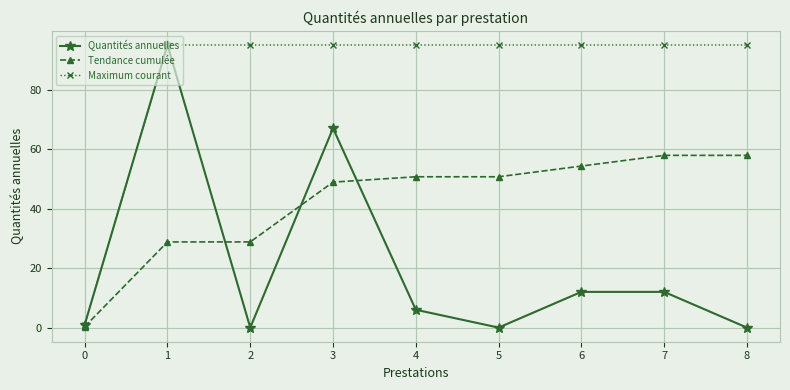

Rank the series by their average value, from highest to lowest.

Maximum courant, Tendance cumulée, Quantités annuelles